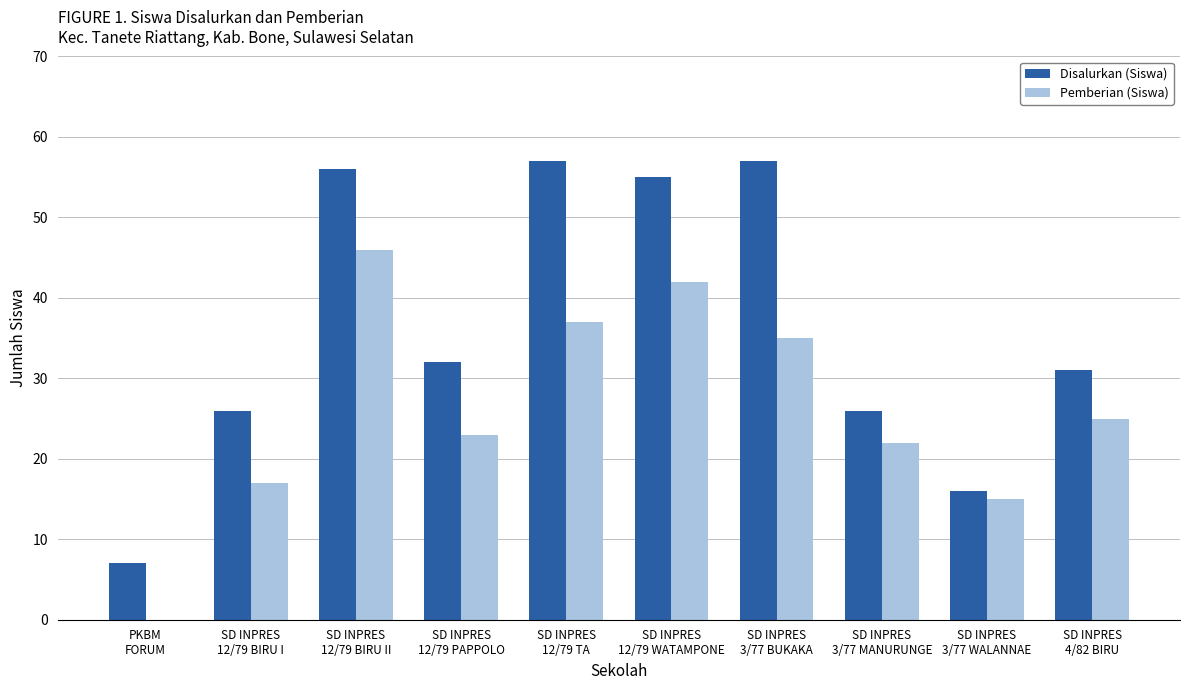

What is the sum of all Pemberian (Siswa) values?

262